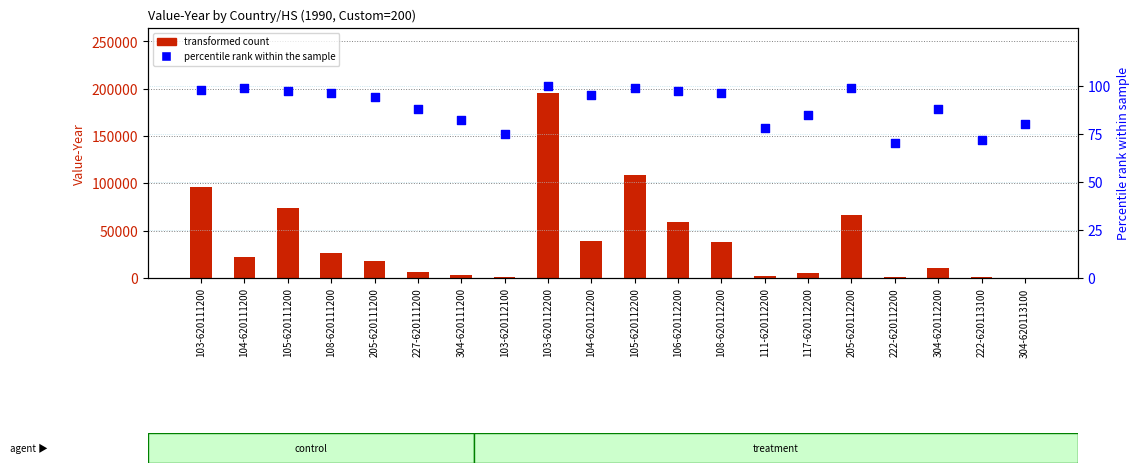

Which series reaches the maximum Y coordinate?

transformed count